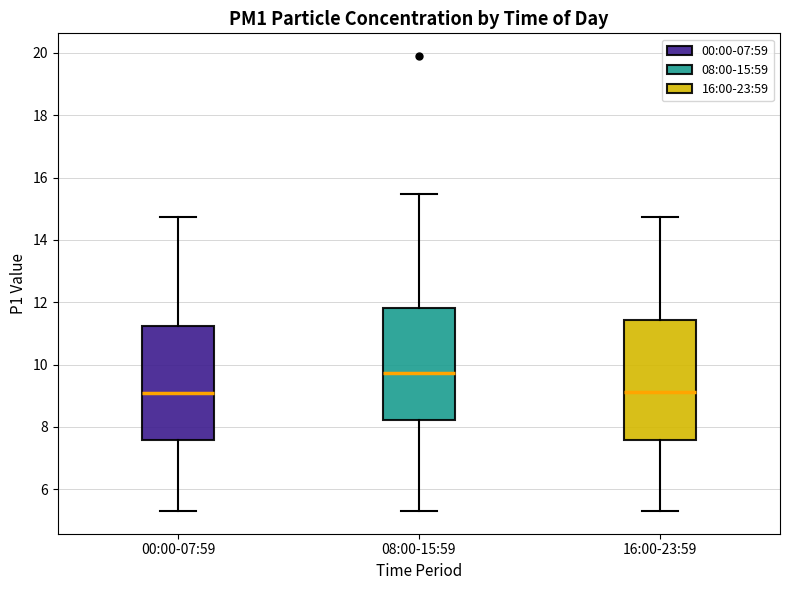

Where does the upper whisker of the box for 00:00-07:59 end on the y-axis? The values are not printed on the chart, so give them approximately, as read against the axis.

14.8